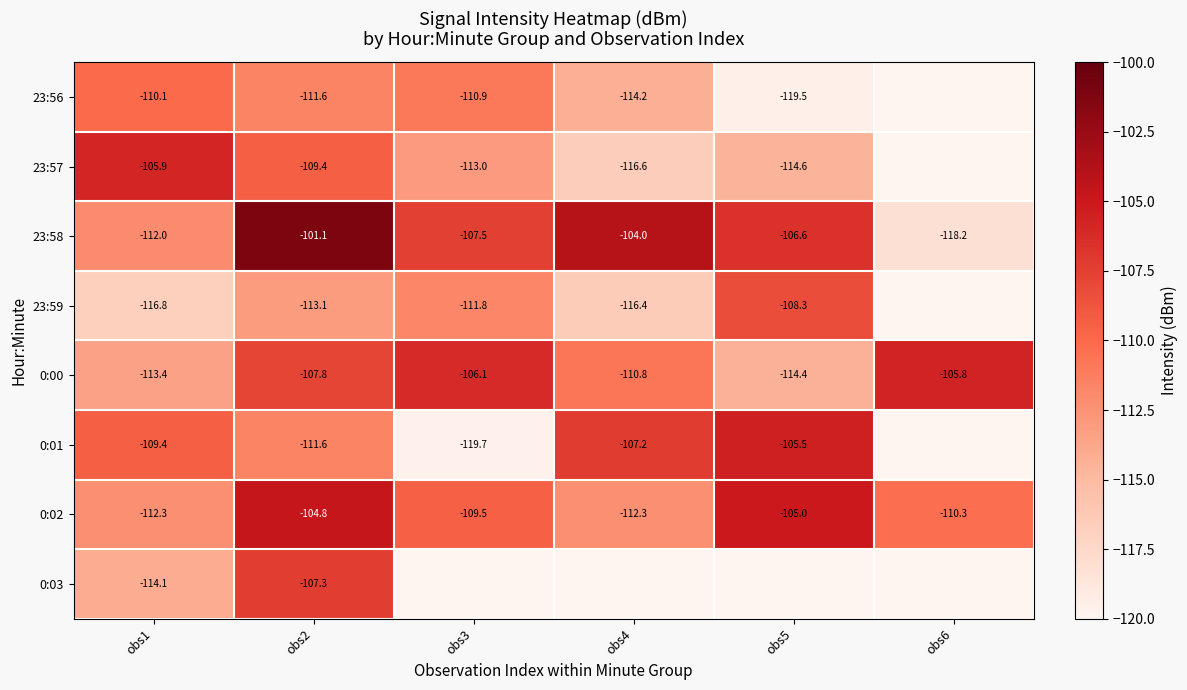

Is the value of 23:56 at obs4 greater than the value of 0:03 at obs1?

No